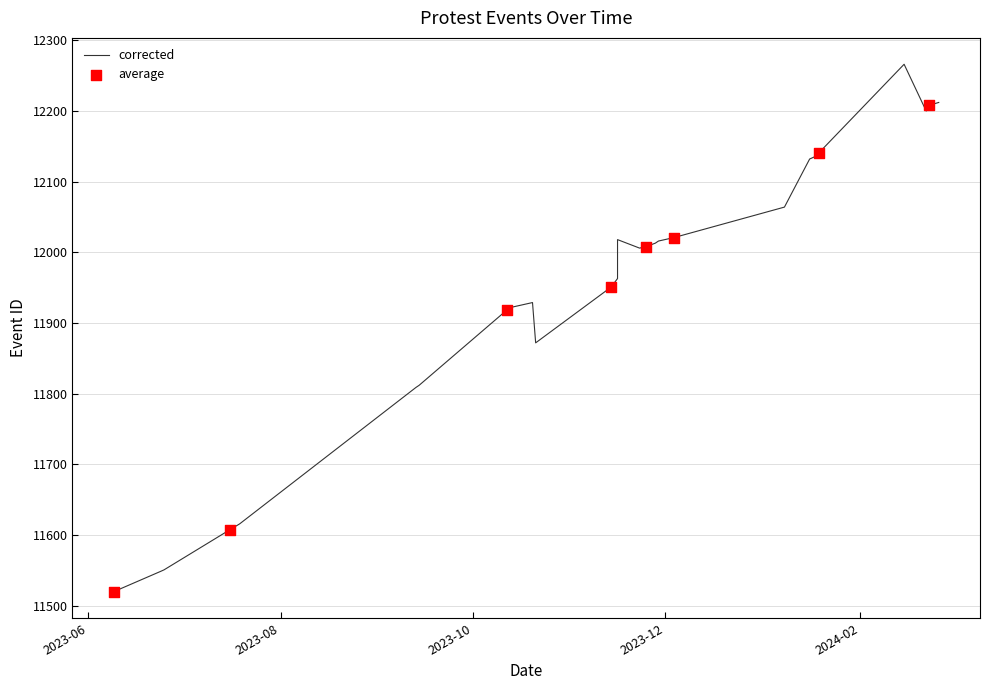

What is the ratio of the value at 2024-02-23 to the value at 2023-10-12?

1.0